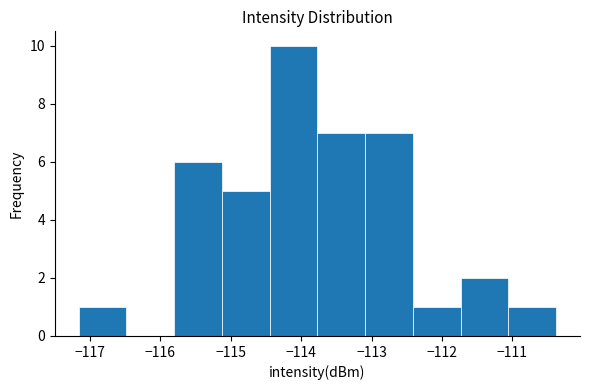

How tall is the bar that spans -117.2 to -116.5 on the x-axis? Neither the bar edges nor the heights are printed on the chart, so give them approximately, as read against the axes.

1